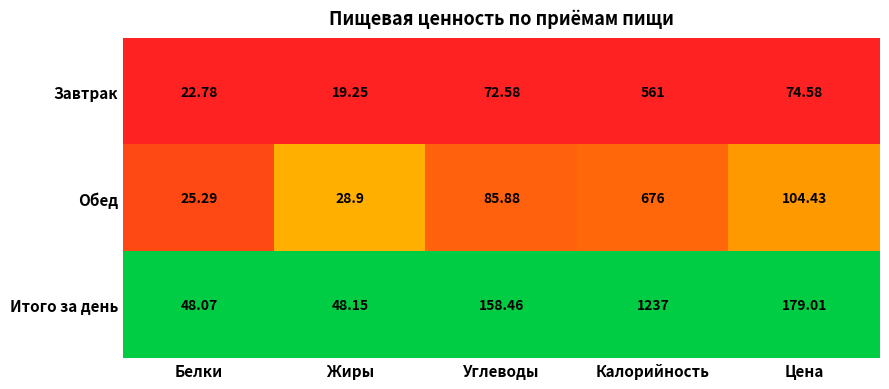

At which category is the sum across all series the highest?

Калорийность